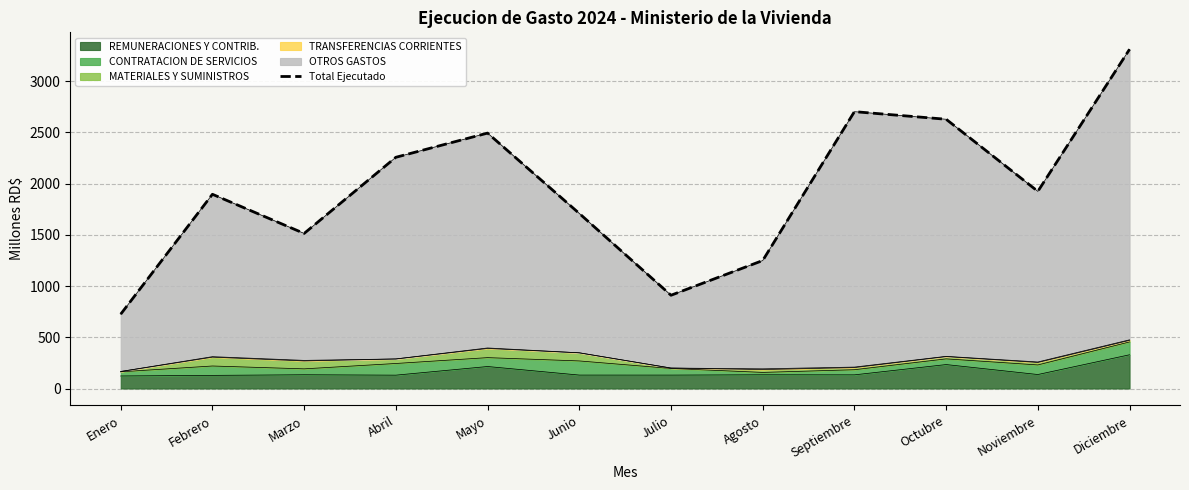

Where is the data nearest to the value 2018?

Noviembre